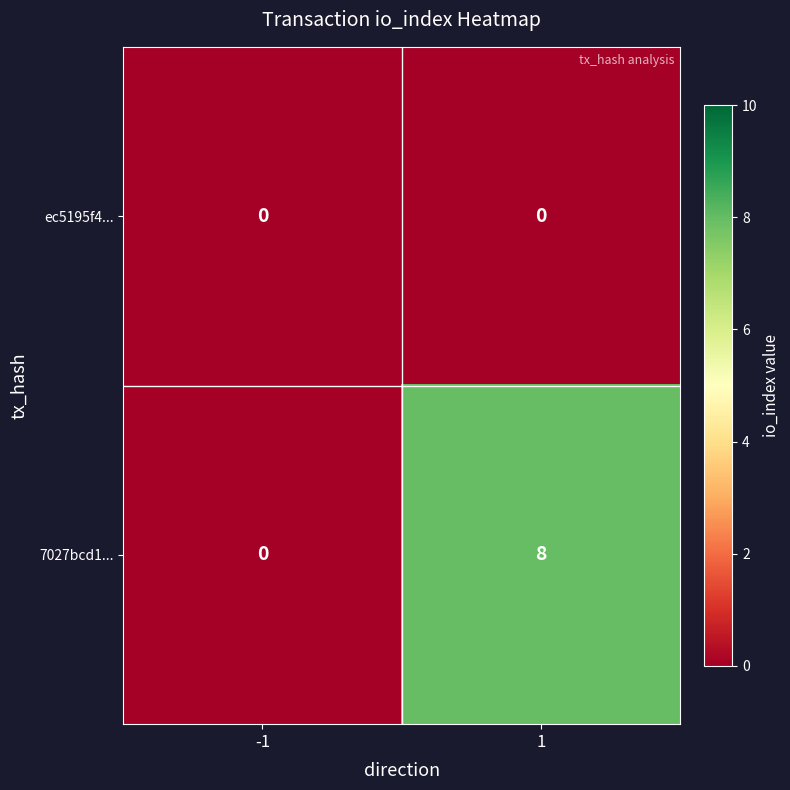

Reading left to right, extract all data points from this chart.

ec5195f4...: -1=0	1=0
7027bcd1...: -1=0	1=8